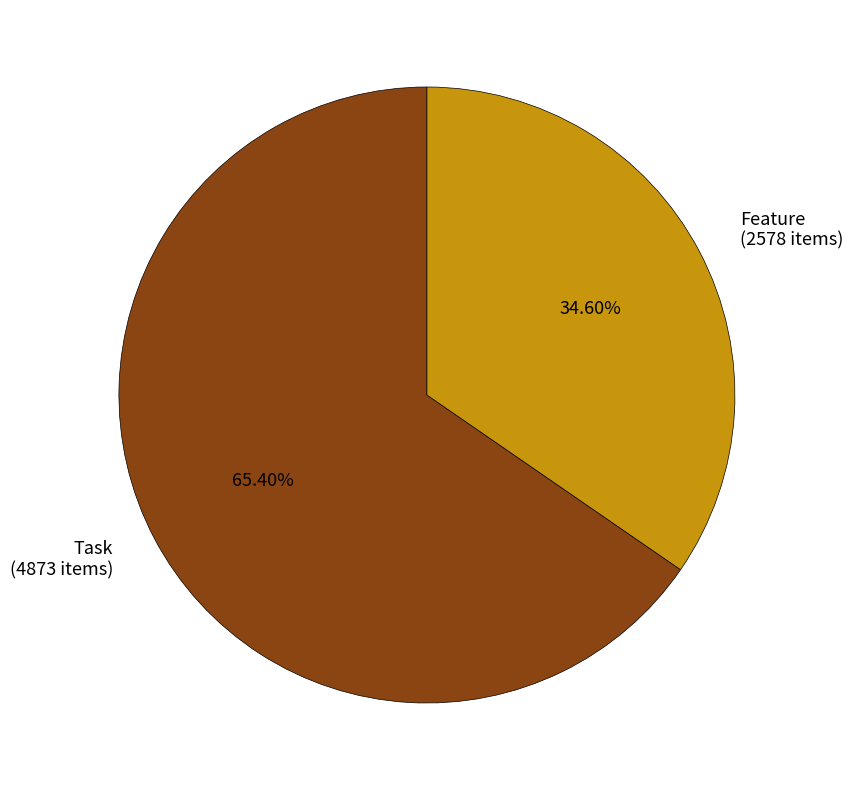

Which category accounts for the majority?

Task